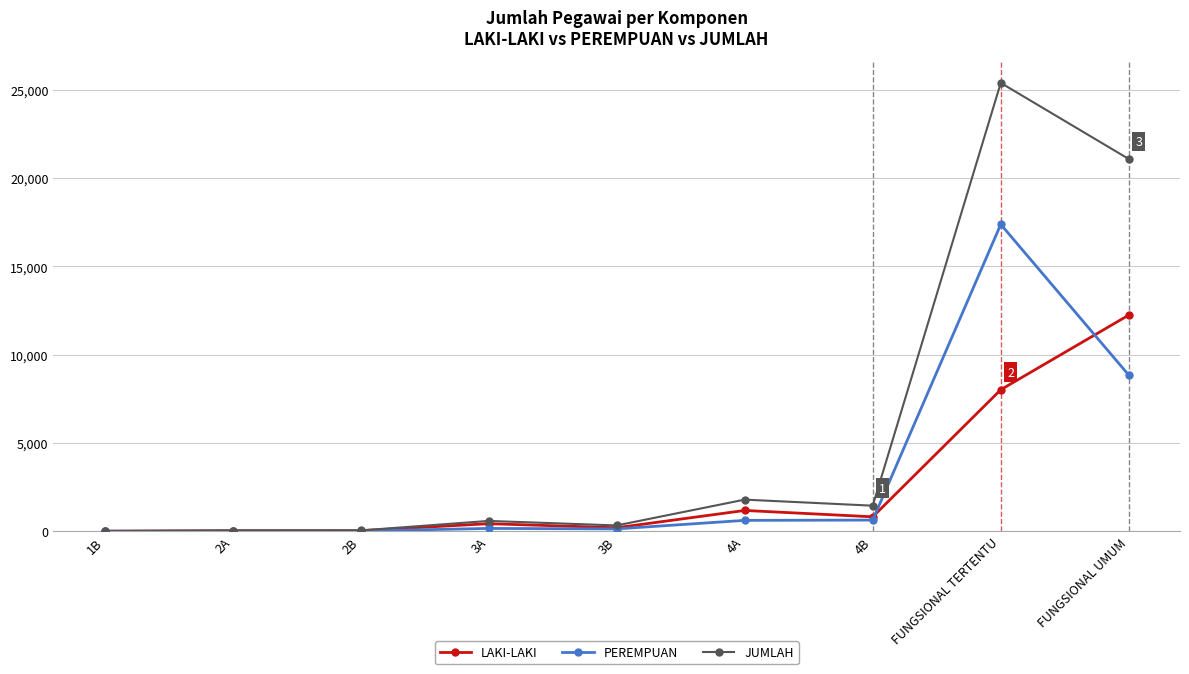

The JUMLAH series shows 28179 at FUNGSIONAL UMUM. True or false?

False